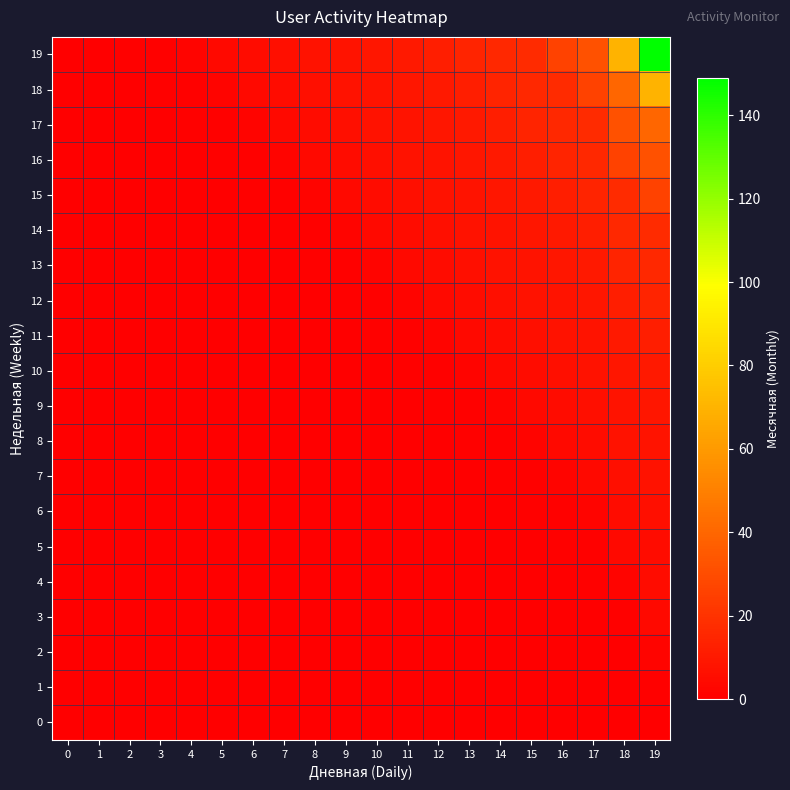

Which category has the highest value across all series?

19